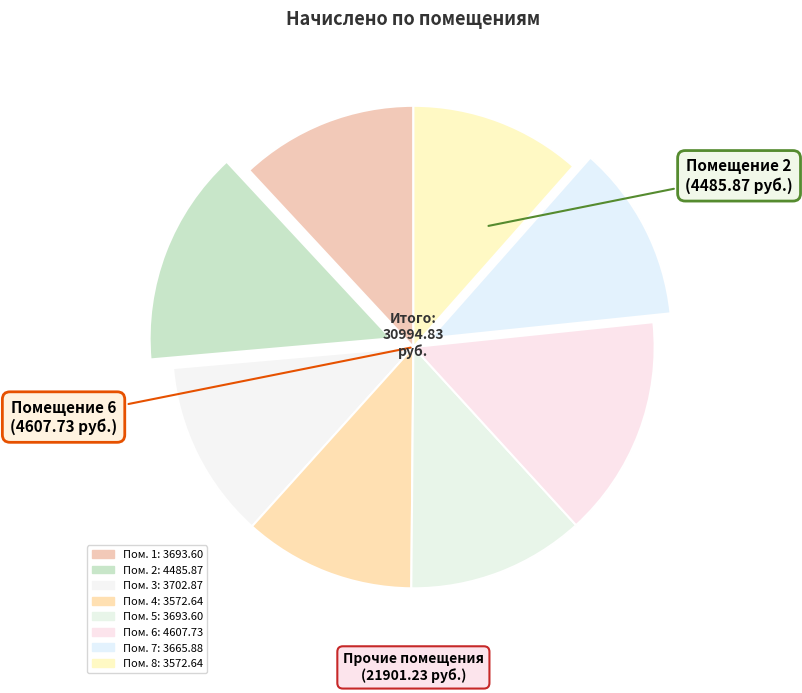

How many segments does this pie chart have?

8